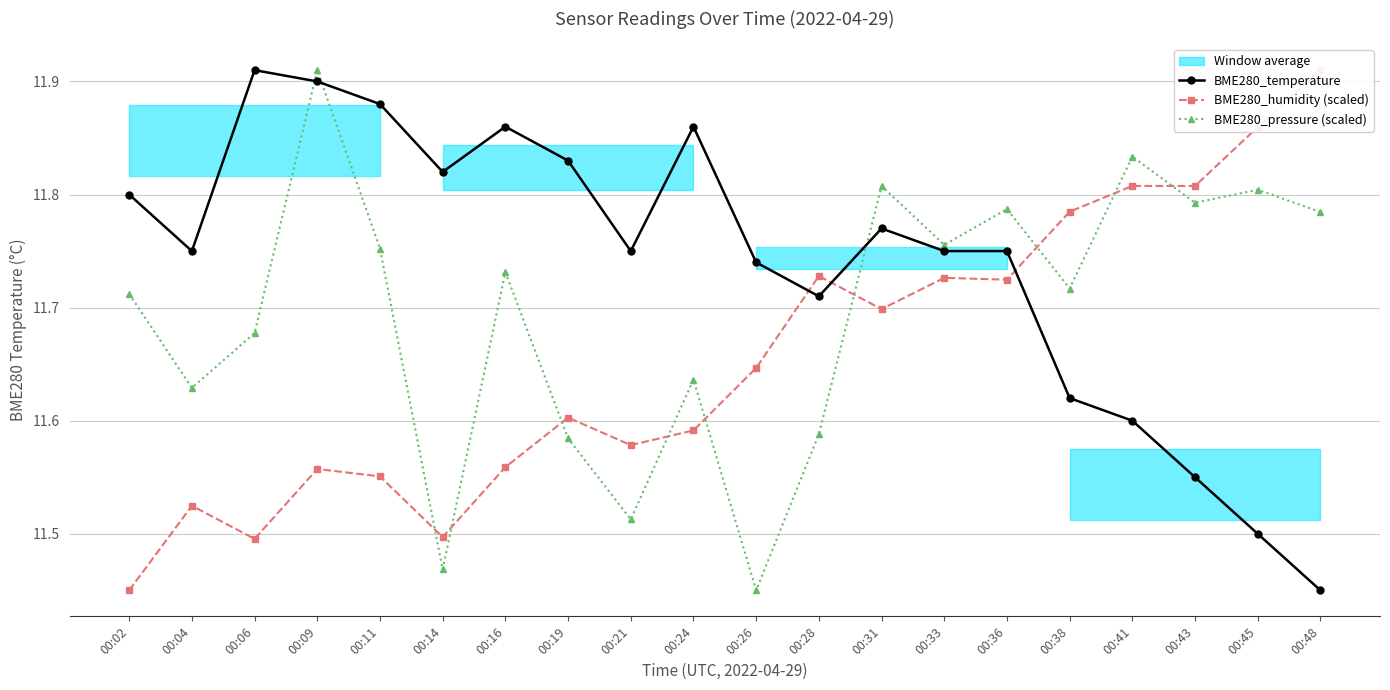

Which category has the highest value across all series?

00:06